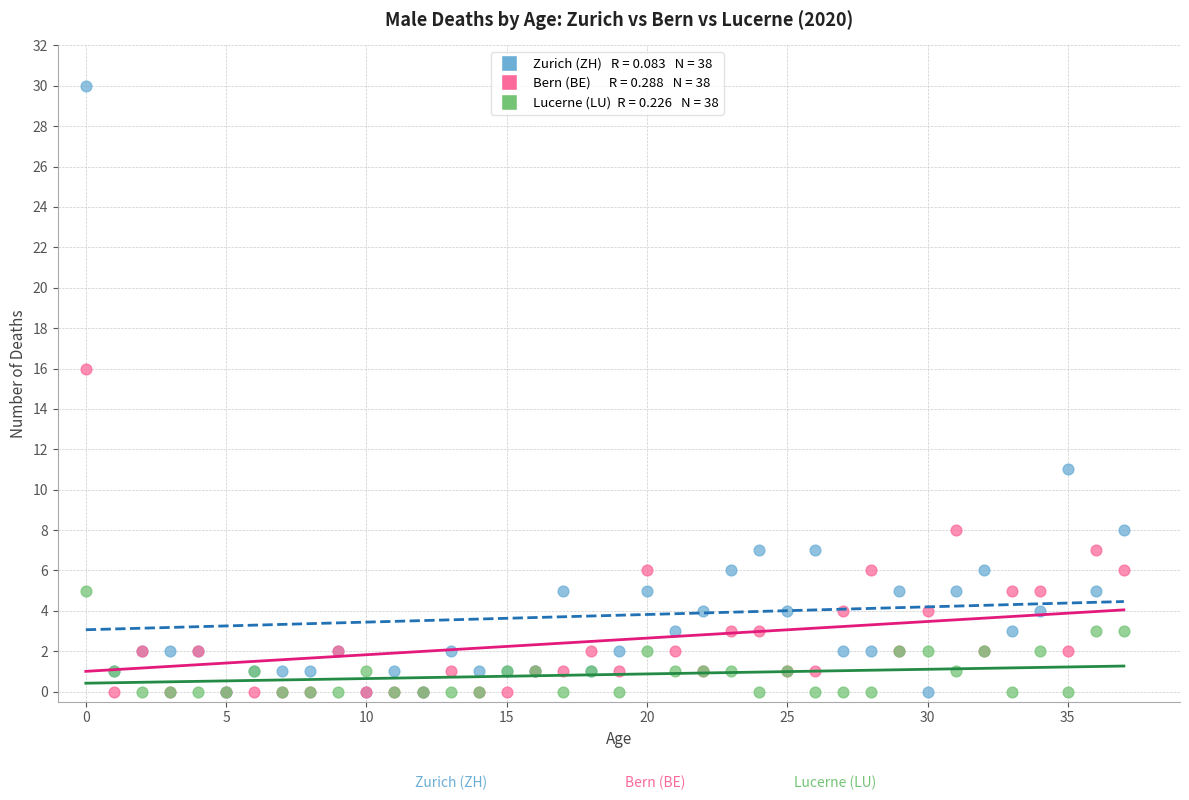

Across all series, what Y value is closest to 15?

16